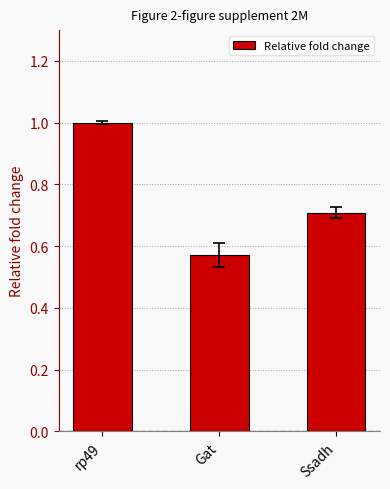

How many bars are there in total?

3